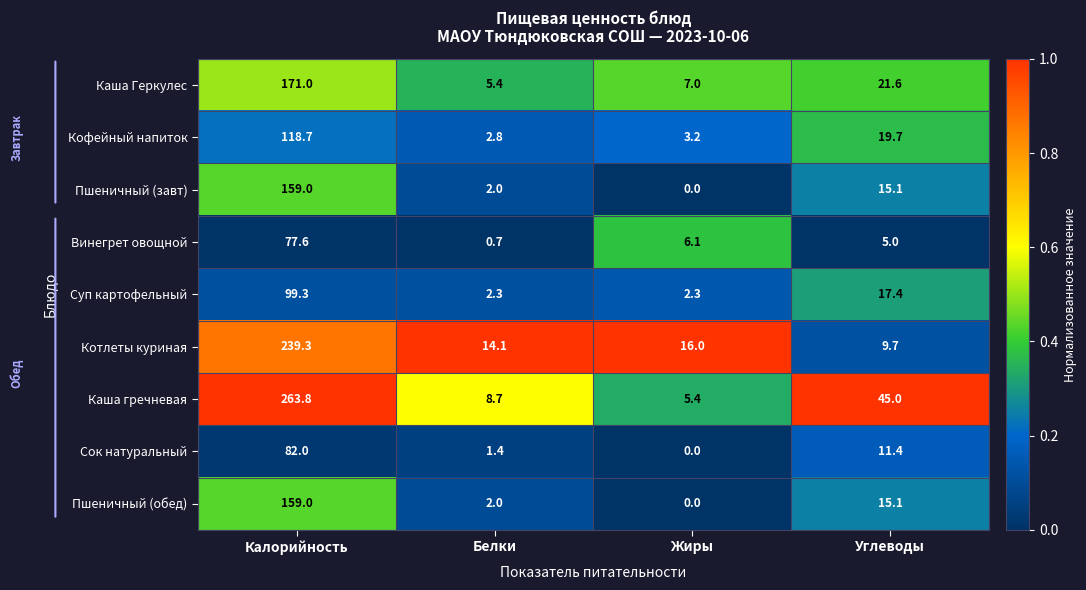

Which series has the largest total across all categories?

Каша гречневая